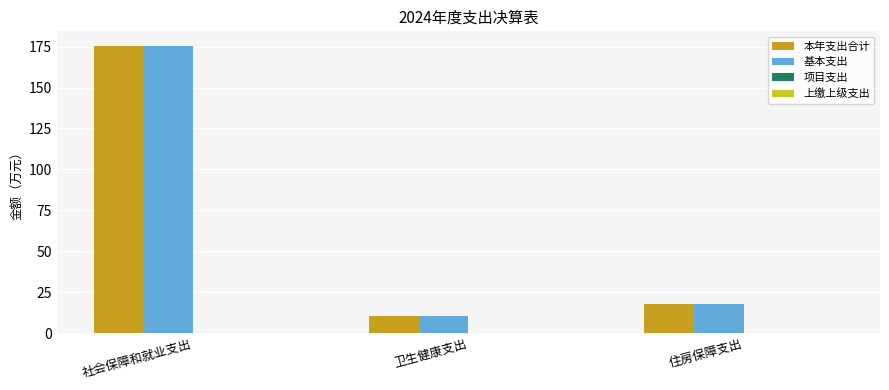

Reading left to right, what are all the values shown in this chart?

本年支出合计: 社会保障和就业支出=175.5	卫生健康支出=10.8	住房保障支出=17.9
基本支出: 社会保障和就业支出=175.5	卫生健康支出=10.8	住房保障支出=17.9